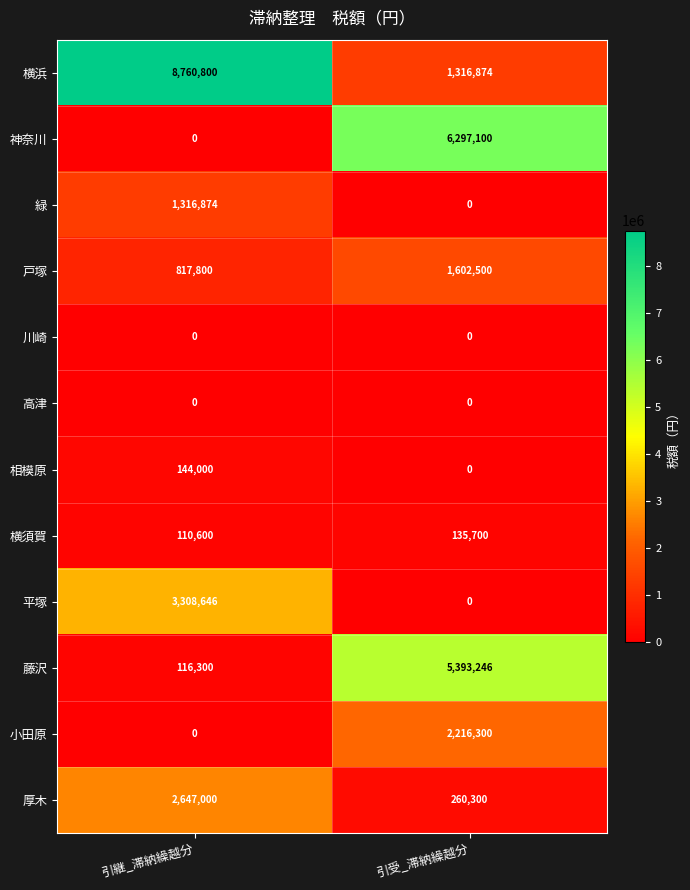

What is the sum of all 横須賀 values?

246300